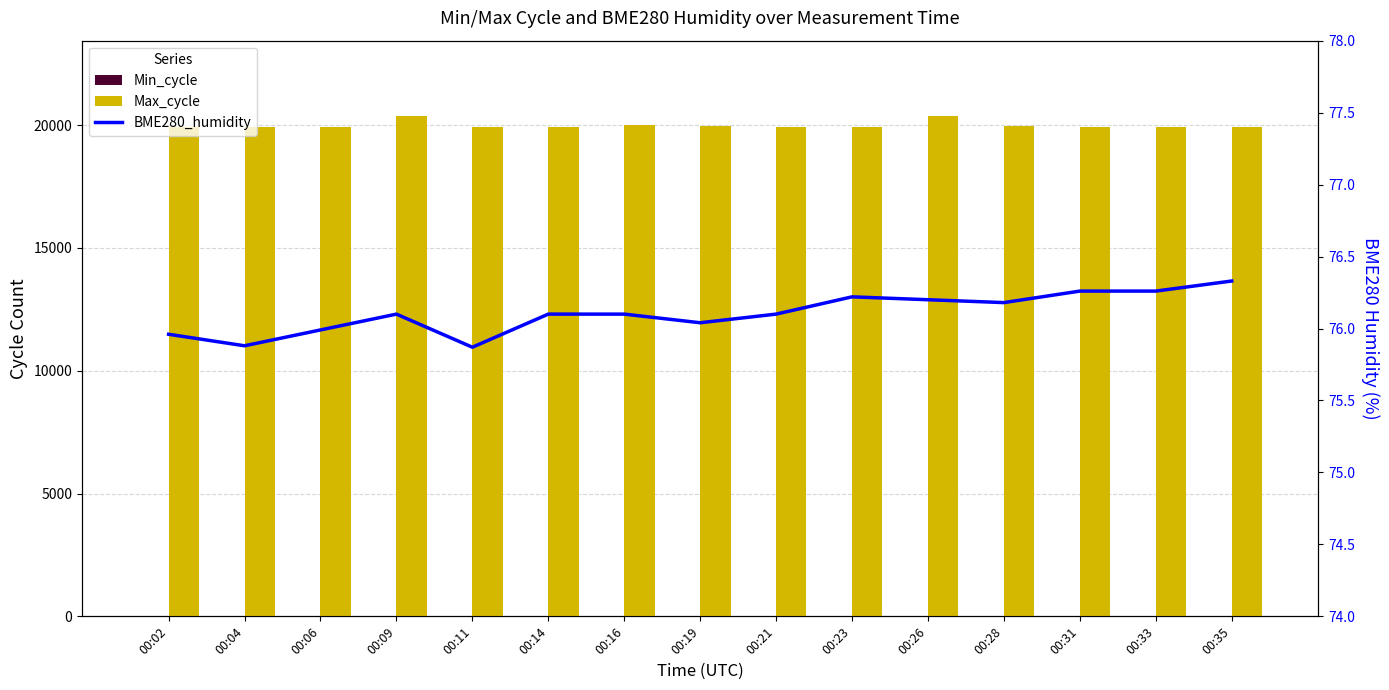

What is the sum of all Min_cycle values?

420.0